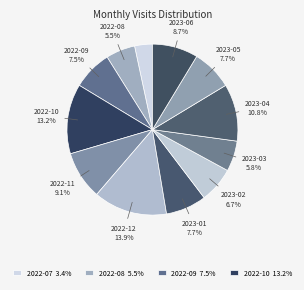

How many slices are in this pie chart?

12